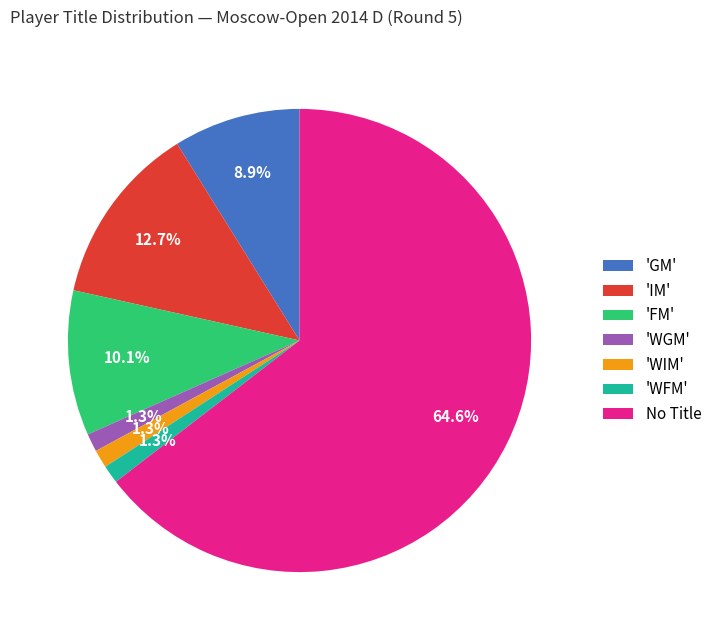

Which has a higher value, No Title or 'FM'?

No Title